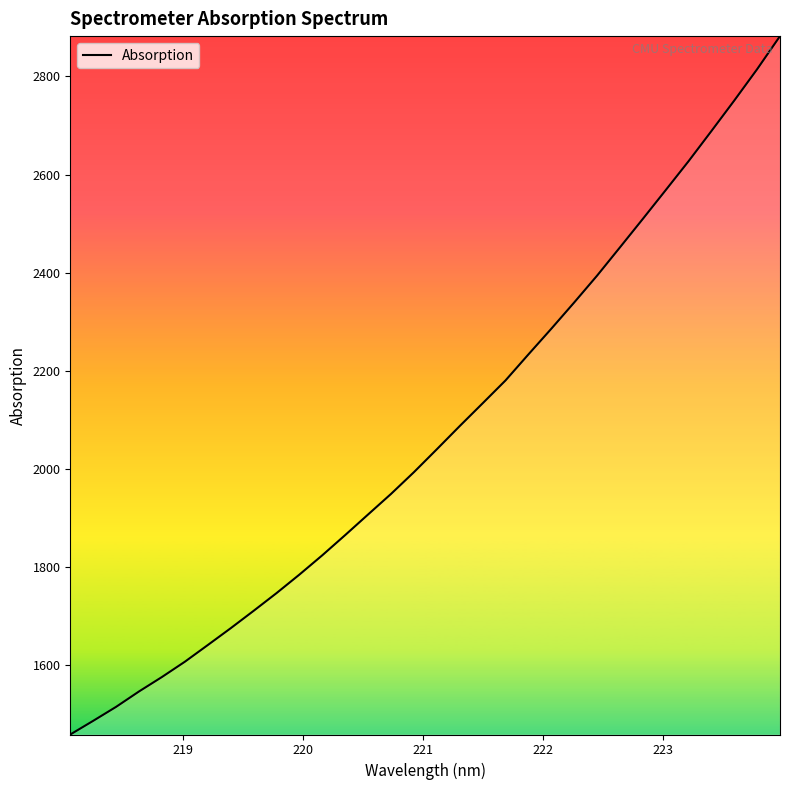

What is the difference between the maximum and minimum values?

1422.9